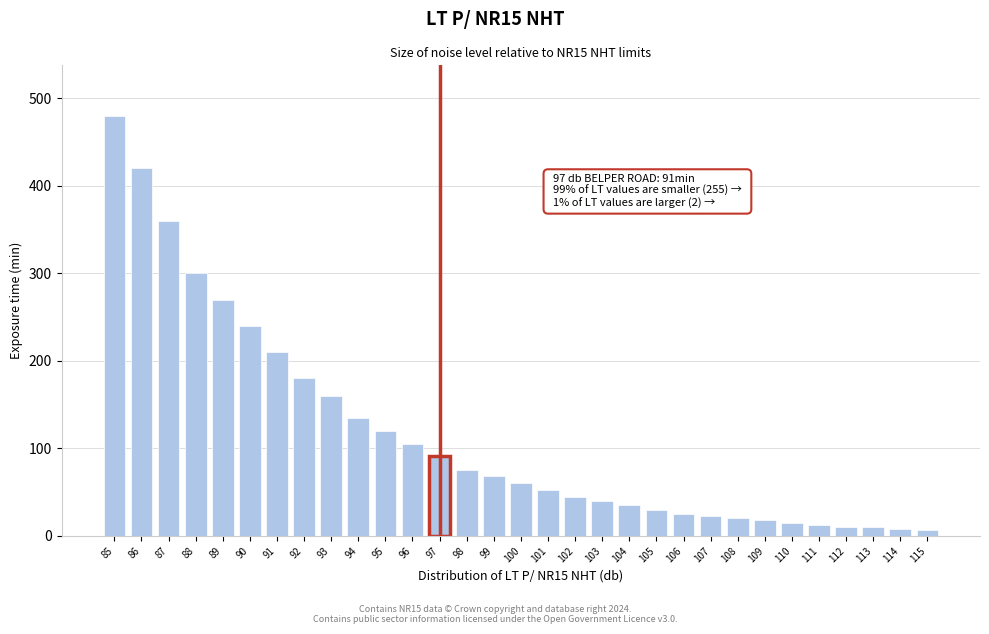

What is the difference between the maximum and minimum values?

473